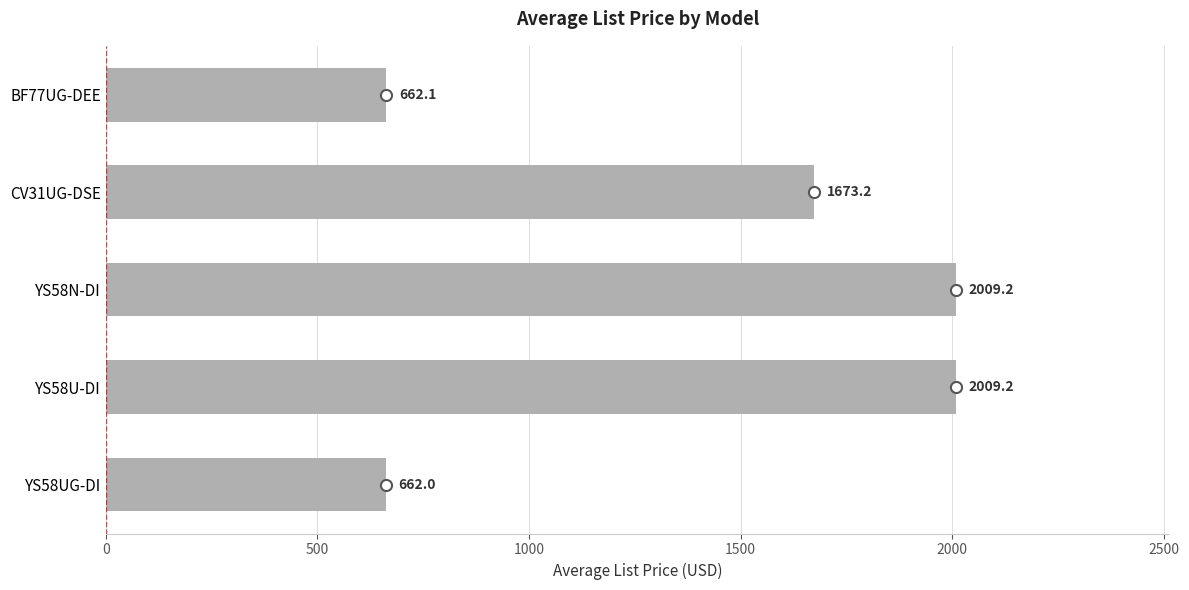

What is the value of the 1st bar from the top?

662.1